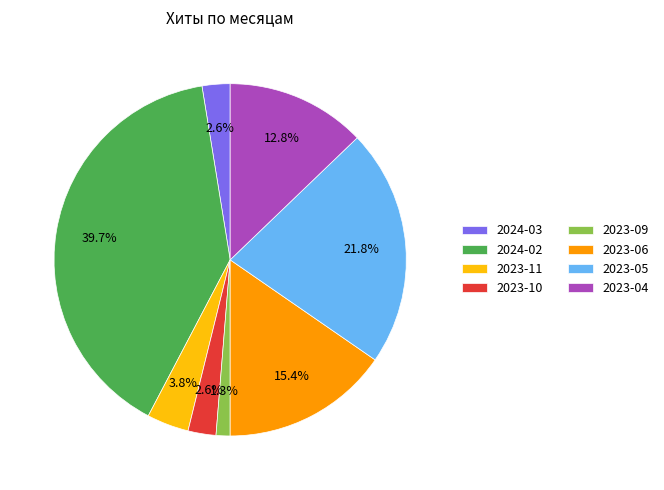

What percentage is NOT represented by 2023-10?

97.4%